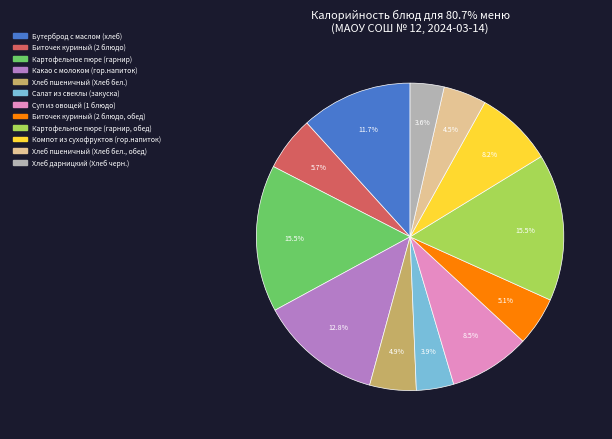

What is the total percentage of Картофельное пюре (гарнир, обед) and Хлеб пшеничный (Хлеб бел.)?

20.4%